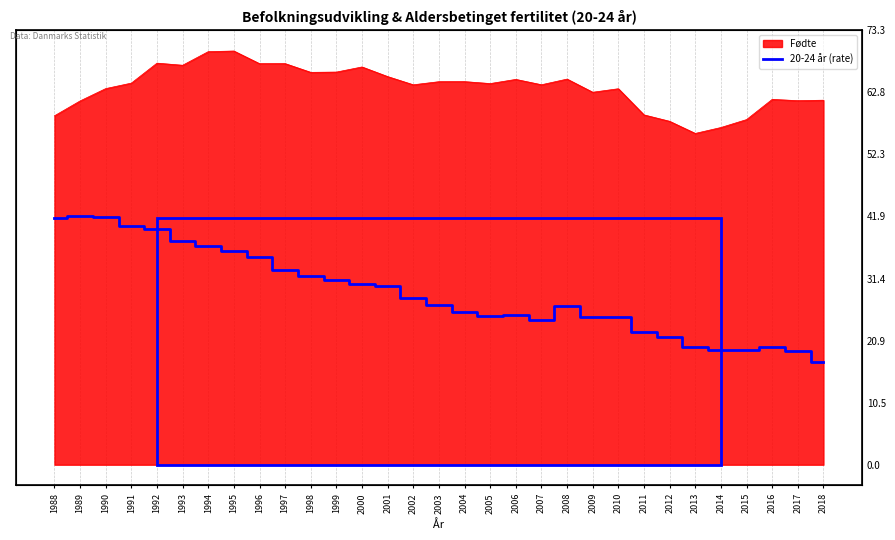

Reading left to right, list all the values displayed in this chart.

1988=41.6	1989=41.9	1990=41.8	1991=40.3	1992=39.8	1993=37.8	1994=36.8	1995=36.1	1996=35.1	1997=32.9	1998=31.9	1999=31.2	2000=30.5	2001=30.2	2002=28.1	2003=26.9	2004=25.7	2005=25.1	2006=25.2	2007=24.3	2008=26.8	2009=24.8	2010=24.8	2011=22.3	2012=21.5	2013=19.8	2014=19.3	2015=19.3	2016=19.8	2017=19.2	2018=17.3